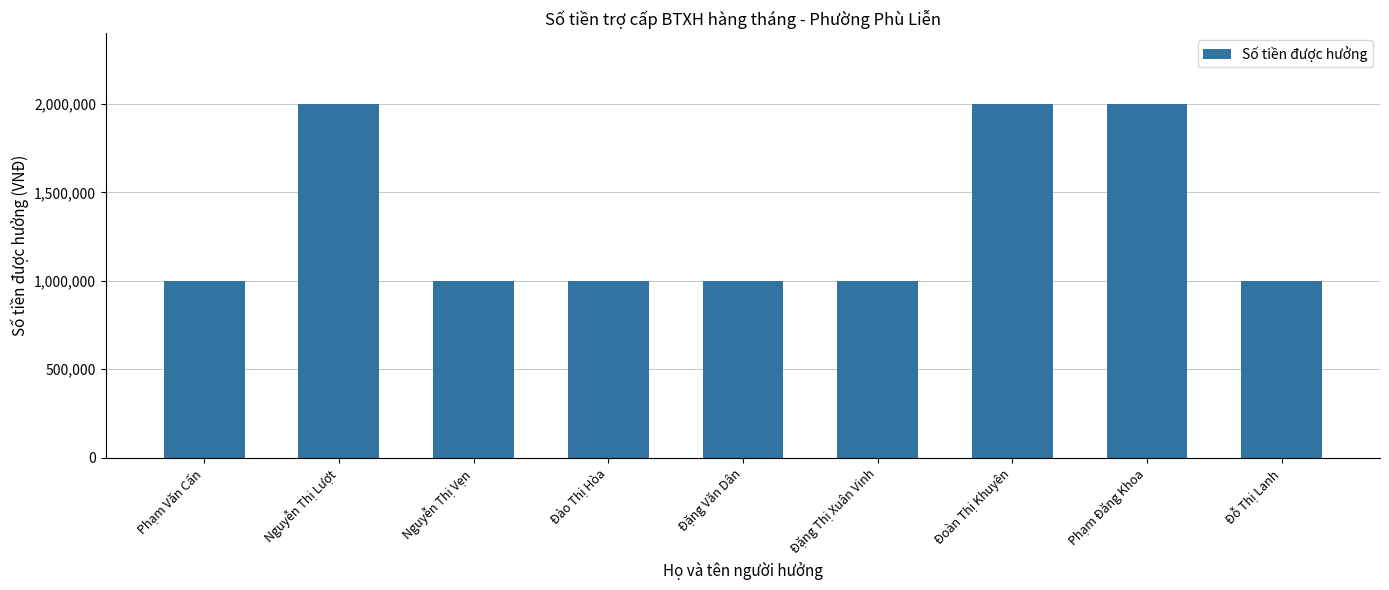

The value at Nguyễn Thị Vẹn is 274168. True or false?

False